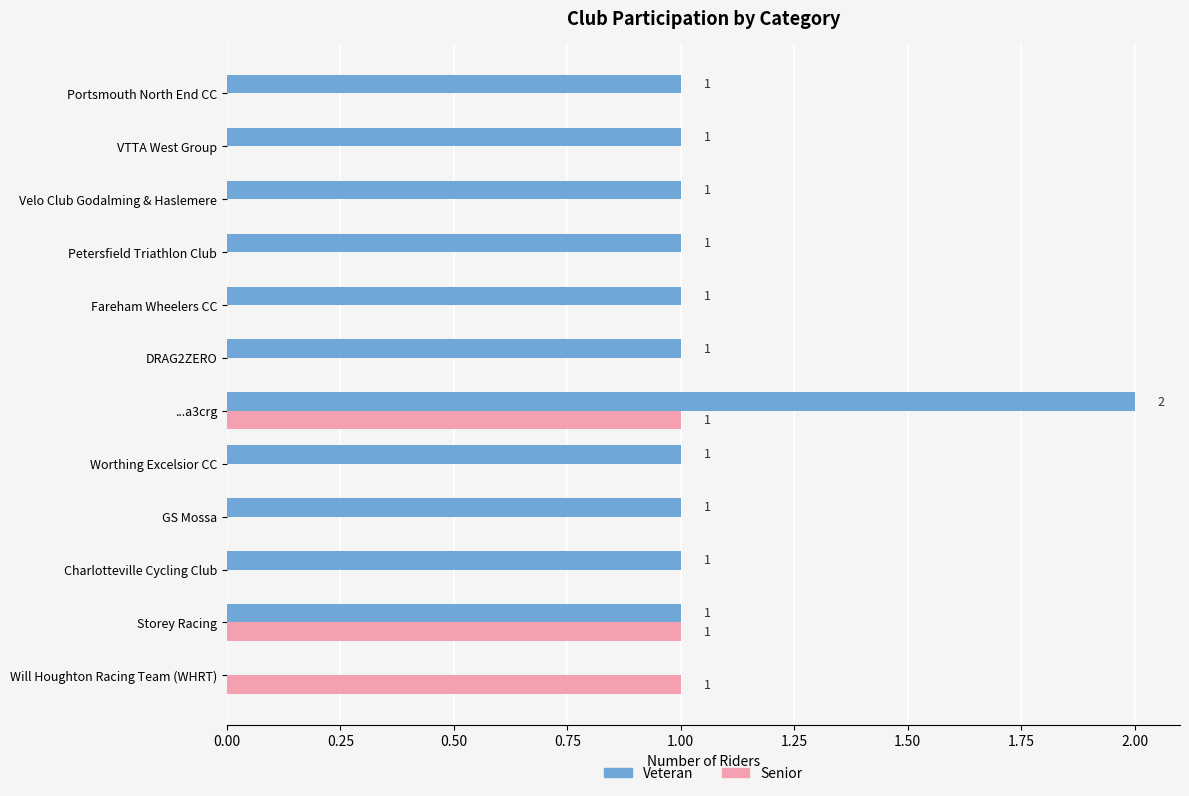

Which label corresponds to the largest value in the chart?

...a3crg